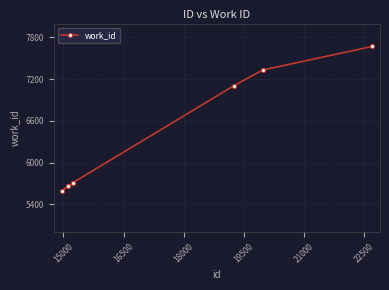

What is the greatest value displayed?

7670